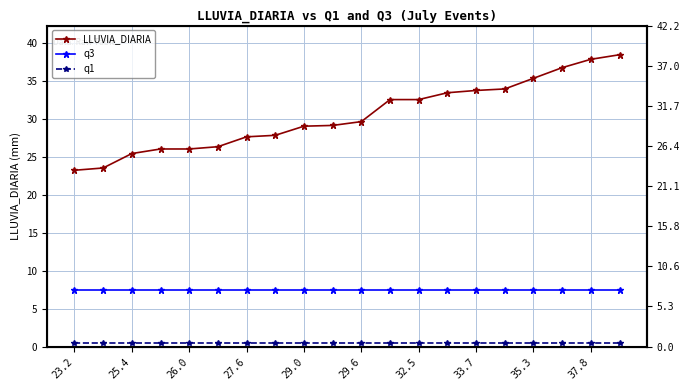

Where is q1 nearest to the value 0?

23.2